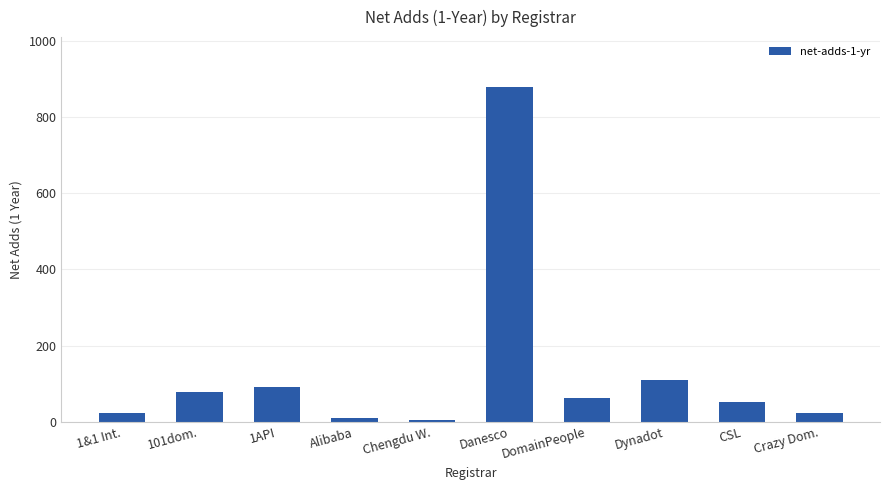

What is the sum of all values?

1327